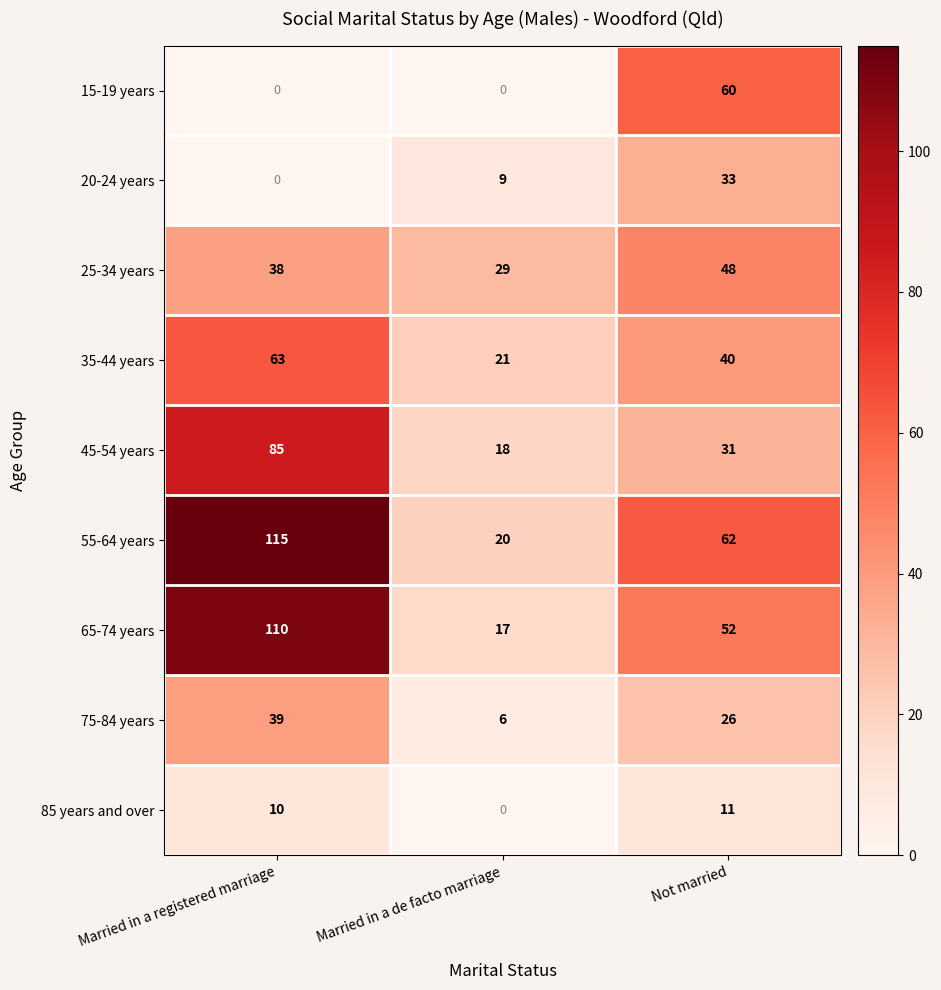

The value of 55-64 years at Not married is 104. True or false?

False